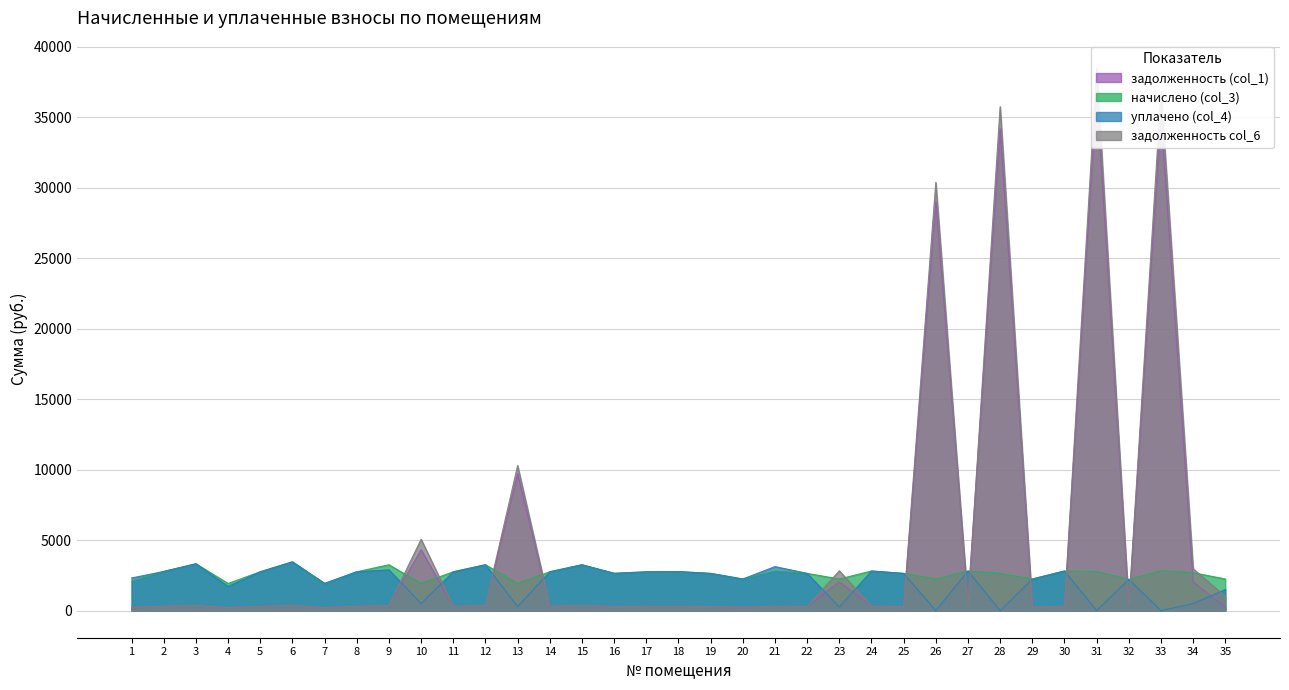

True or false: задолженность col_6 and начислено (col_3) cross at least once.

True